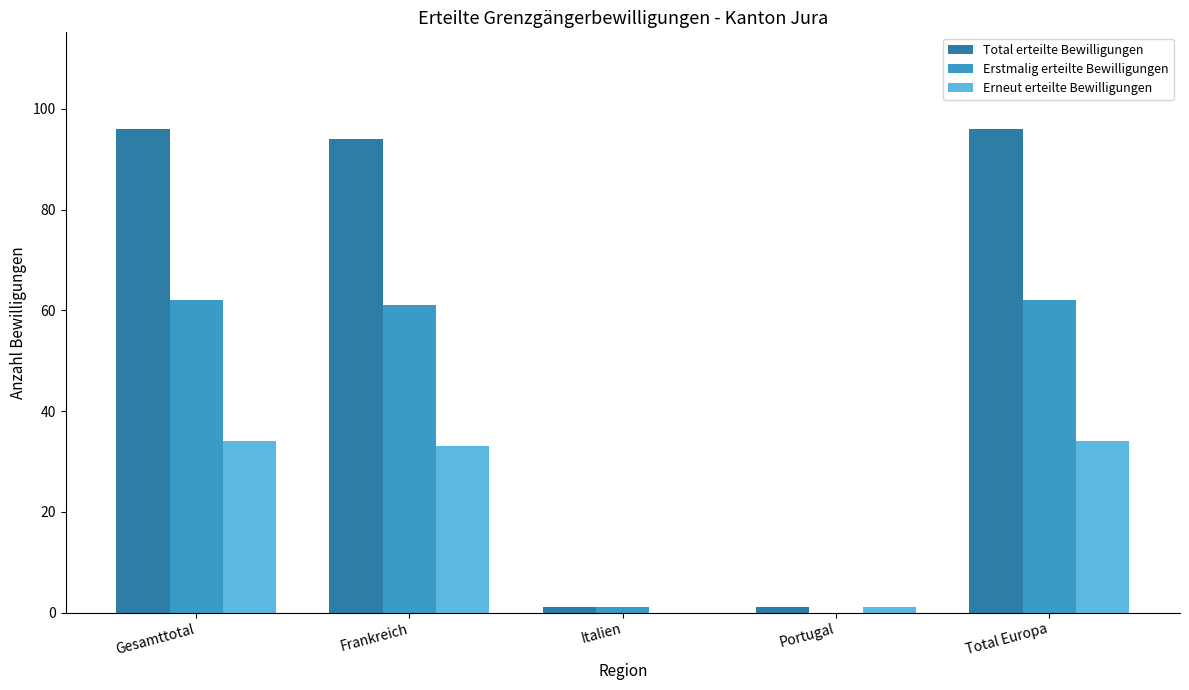

What is the sum of all Erstmalig erteilte Bewilligungen values?

186